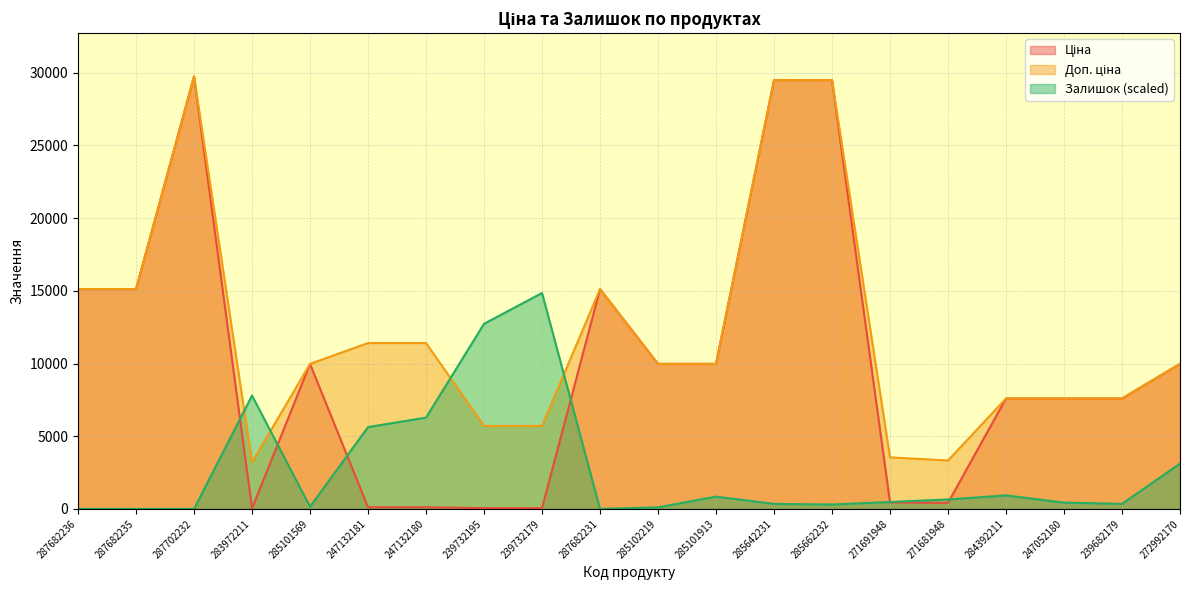

Reading left to right, extract all data points from this chart.

Ціна: 15120.0	15120.0	29747.2	32.0	9975.0	114.1	114.1	57.0	57.0	15120.0	9975.0	9975.0	29491.5	29491.5	443.1	416.6	7596.5	7596.5	7596.5	9975.0
Доп. ціна: 15120.0	15120.0	29747.2	3205.0	9975.0	11410.0	11410.0	5705.0	5705.0	15120.0	9975.0	9975.0	29491.5	29491.5	3545.0	3332.5	7596.5	7596.5	7596.5	9975.0
Залишок: 0.0	0.0	0.0	7794.0	151.6	5629.0	6278.5	12730.3	14852.0	0.0	108.3	844.4	346.4	303.1	476.3	649.5	931.0	433.0	346.4	3117.6